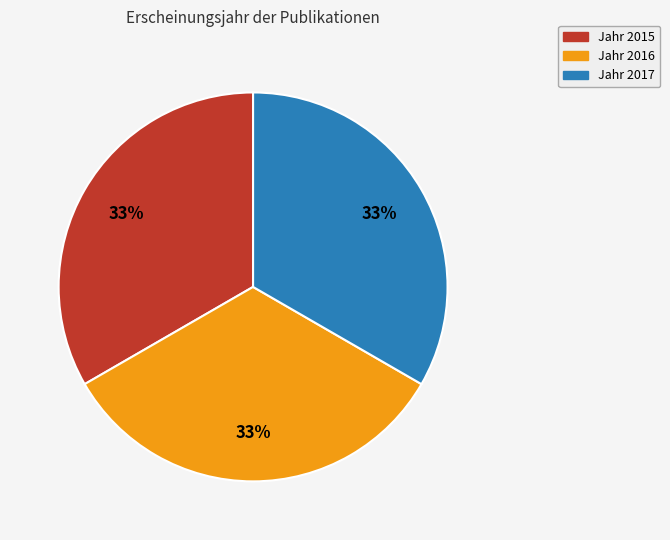

To the nearest percent, what is the average slice percentage?

33%